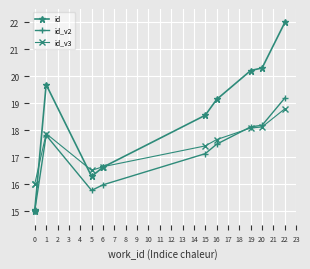

True or false: id and id_v3 cross at least once.

True